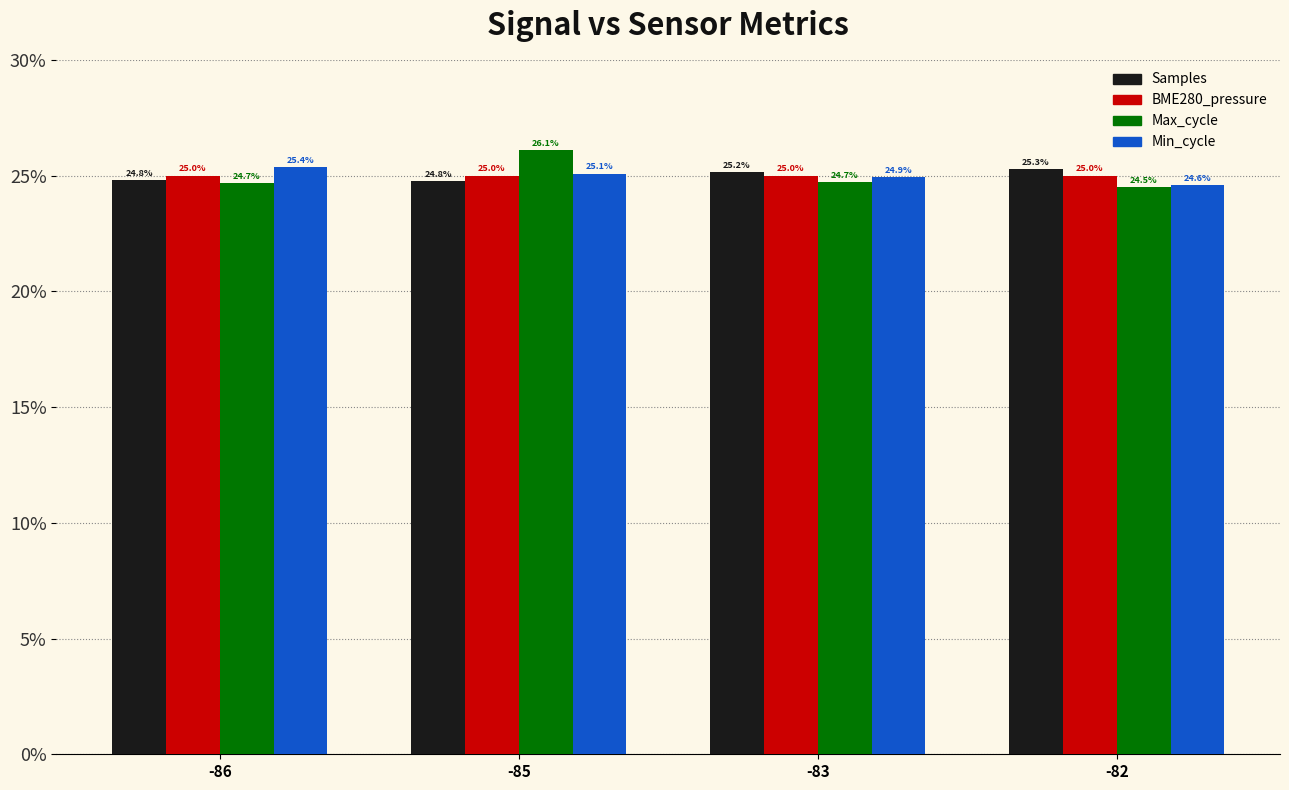

Are the bars horizontal?

No